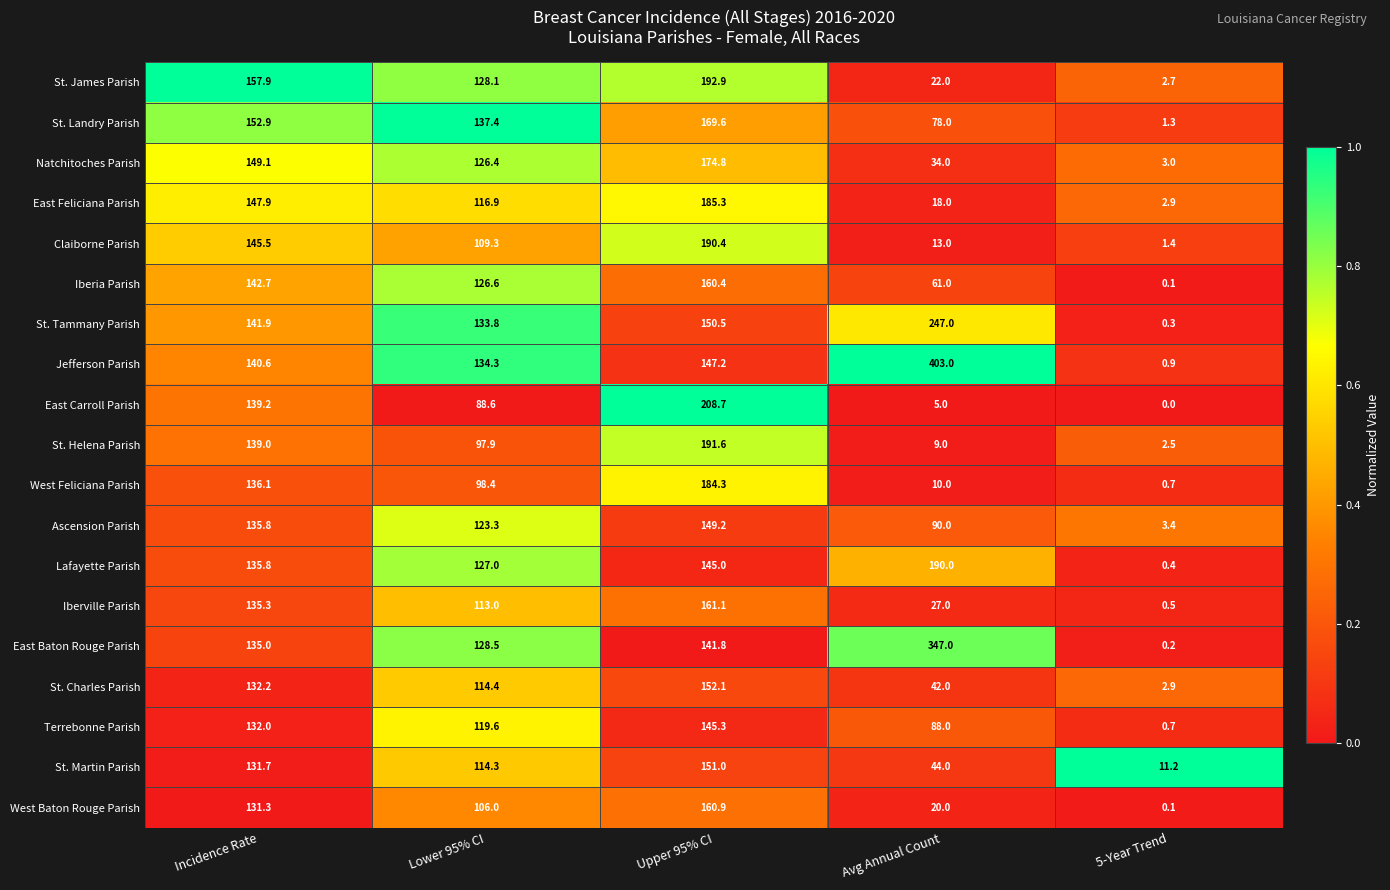

At which label does West Feliciana Parish reach its minimum?

5-Year Trend